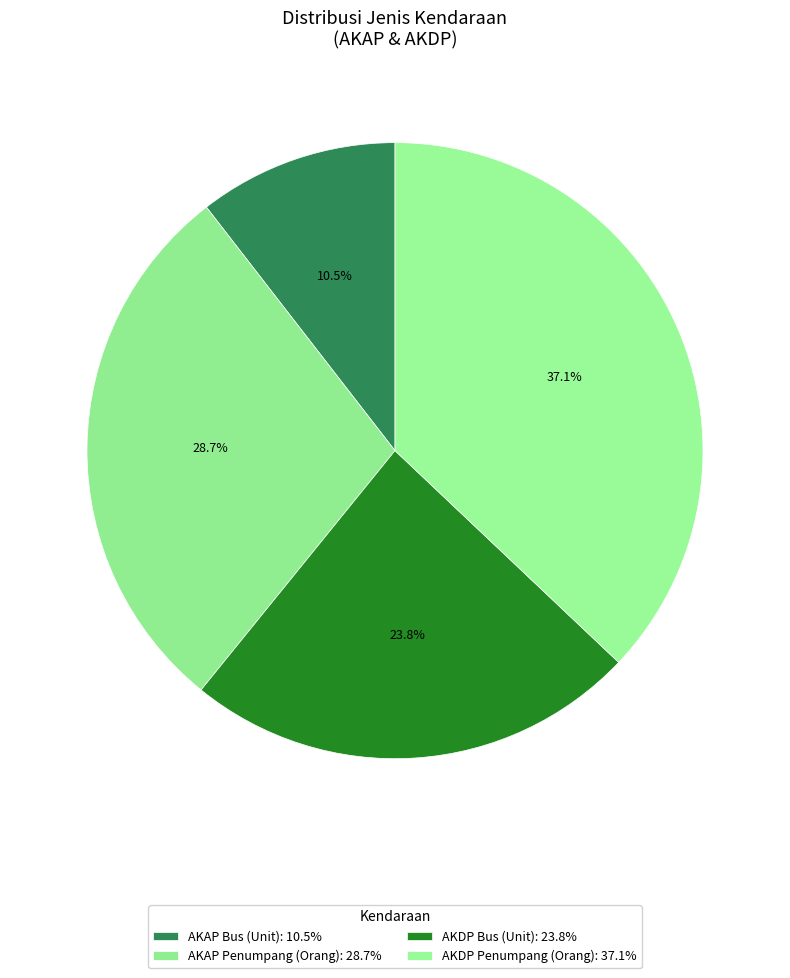

How many segments does this pie chart have?

4